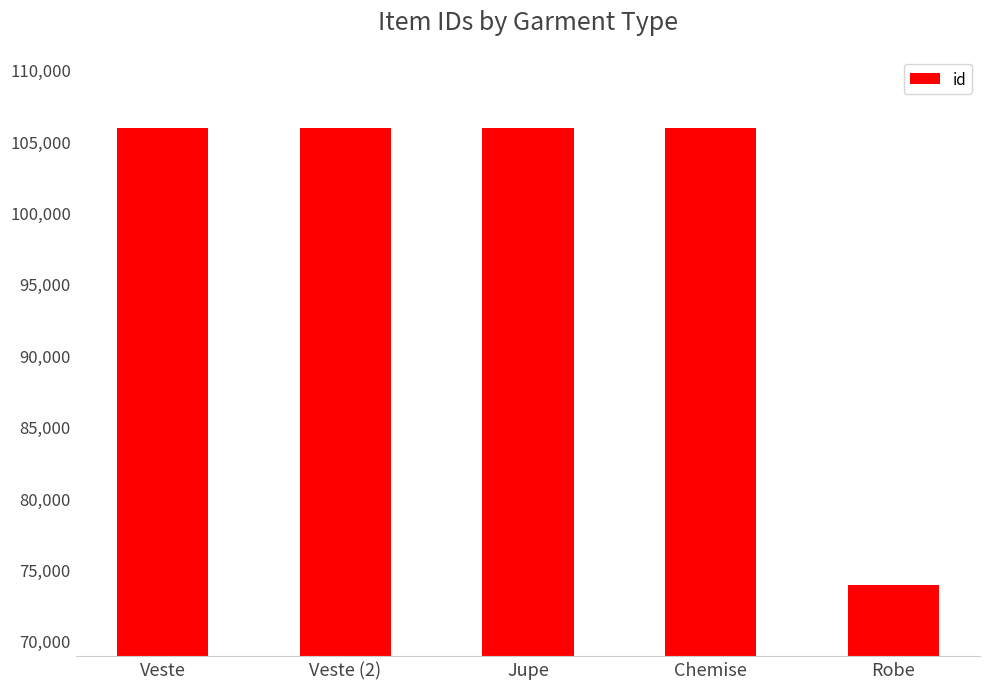

At which label is the value closest to 89922?

Veste